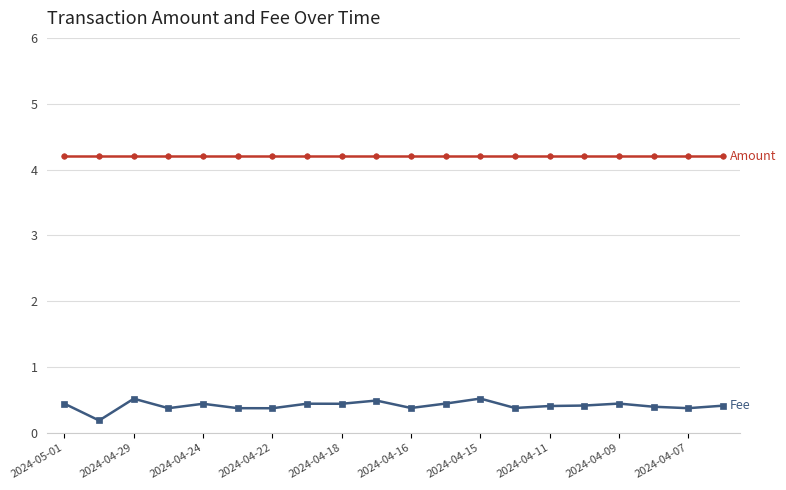

What is the greatest value displayed?

4.2